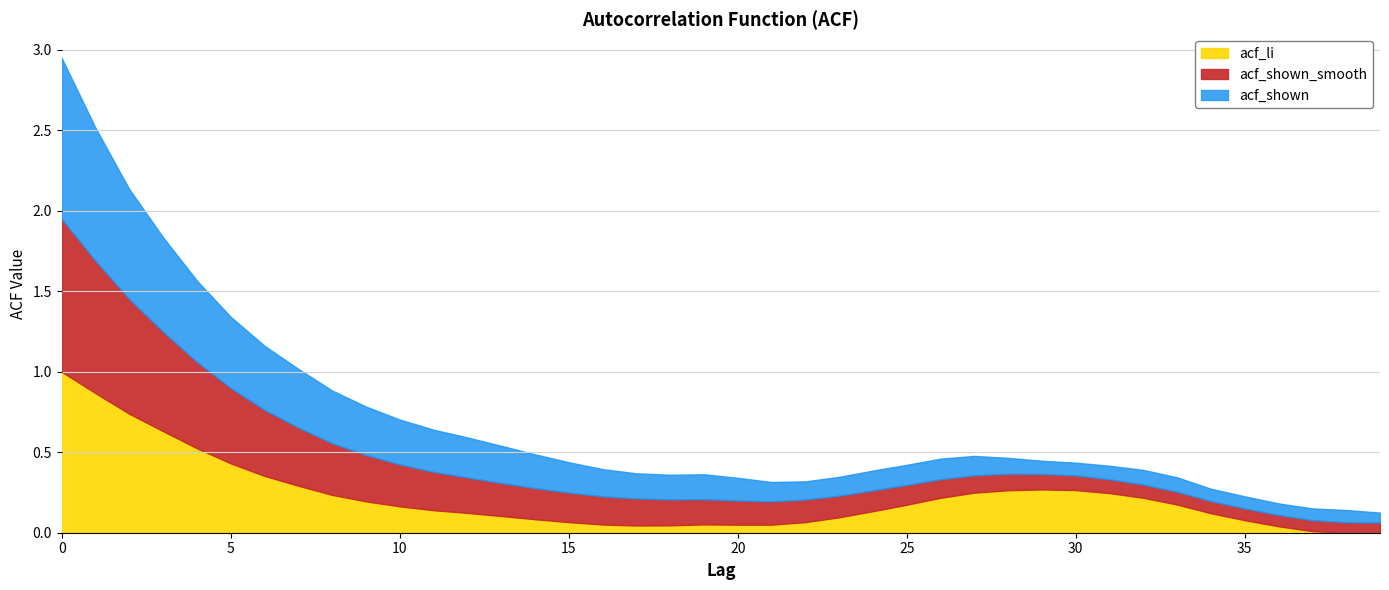

What is the difference between the maximum and minimum values in the acf_li series?

1.0